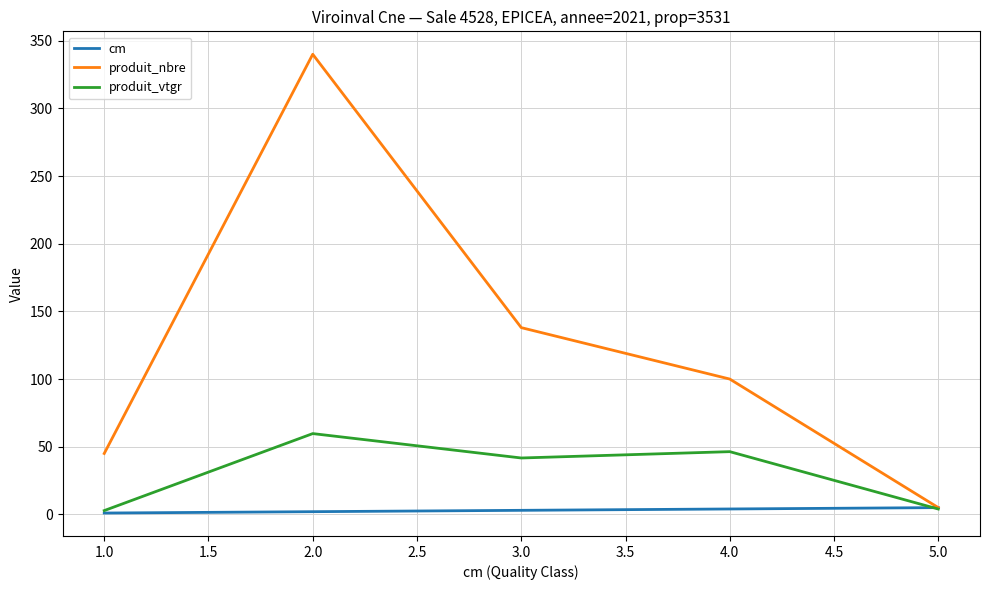

How many lines are shown in the chart?

3